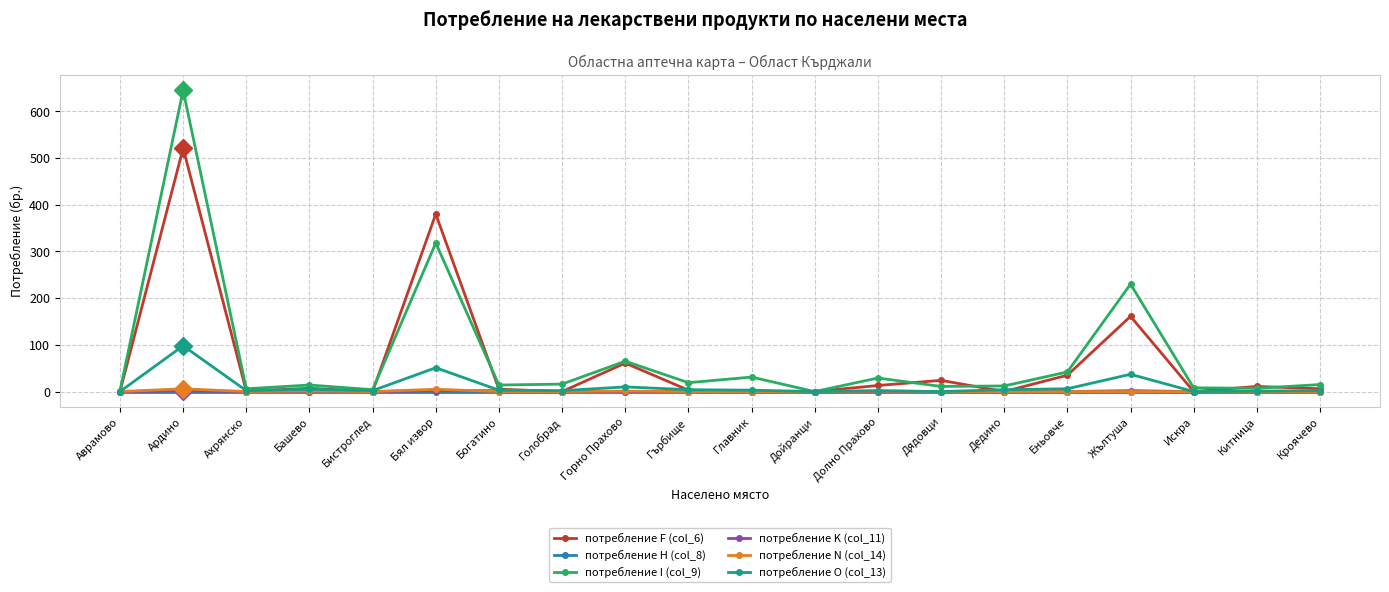

Where does the потребление I (col_9) series first go above 15?

Ардино